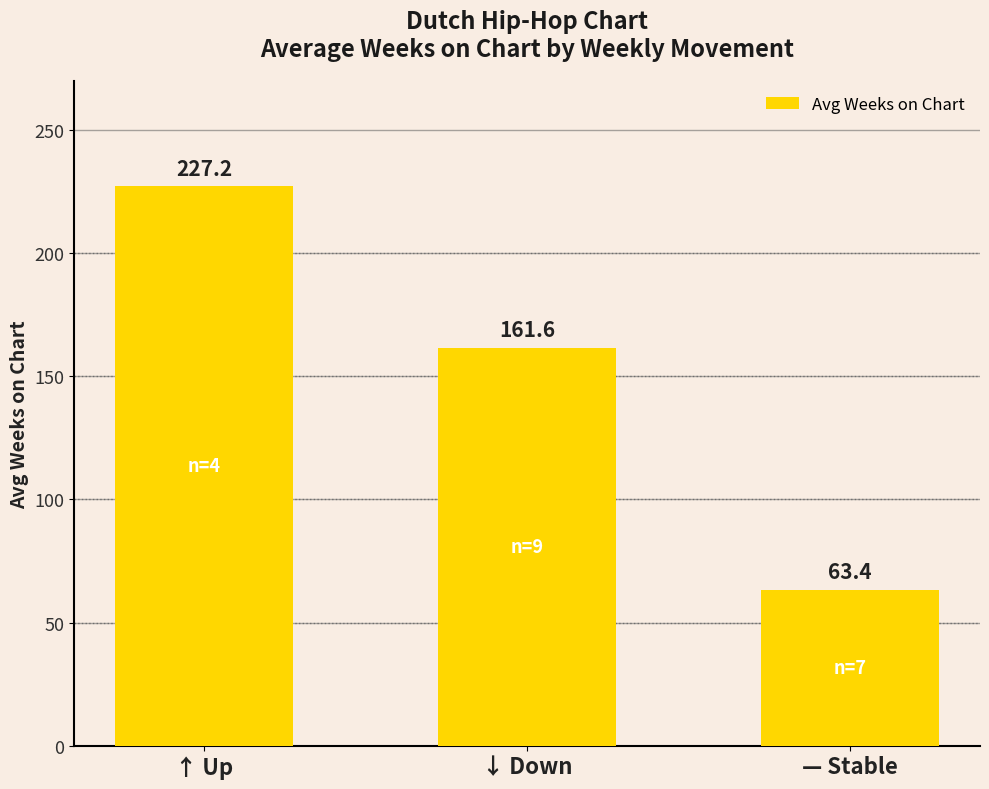

What is the minimum value shown in the chart?

63.4